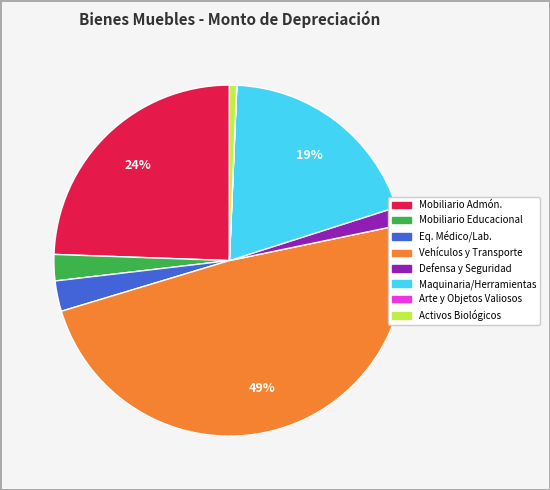

To the nearest percent, what is the difference between the largest and smallest slice percentages?

49%